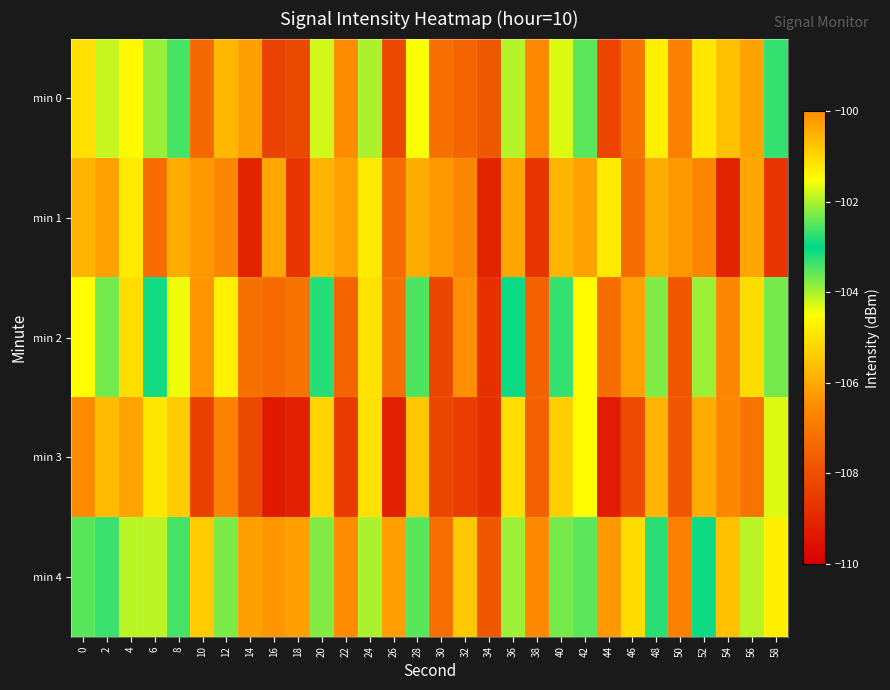

What is the difference between the highest and lowest values at 32?

3.0